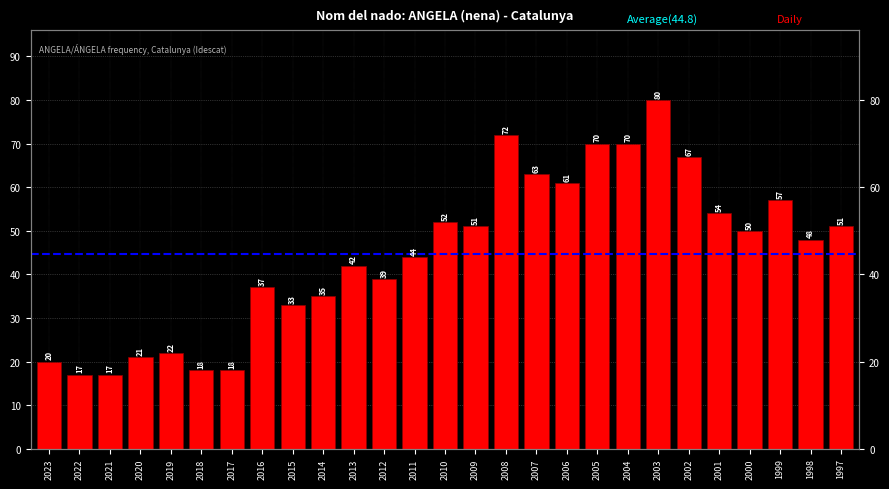

Reading left to right, transcribe all the data shown in this chart.

20	17	17	21	22	18	18	37	33	35	42	39	44	52	51	72	63	61	70	70	80	67	54	50	57	48	51